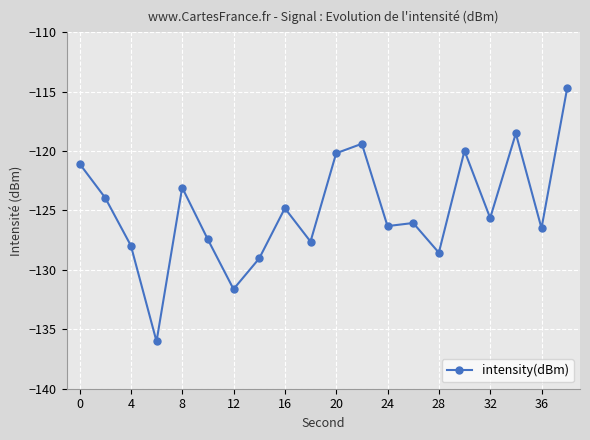

Does the chart have visible grid lines?

Yes